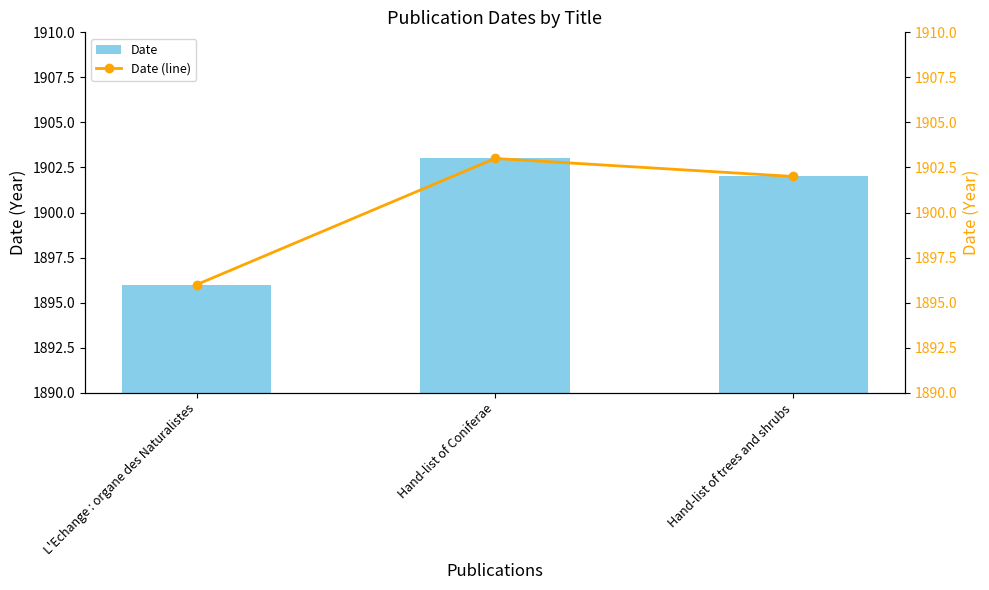

Rank the series by their maximum value, from highest to lowest.

Date, Date (line)